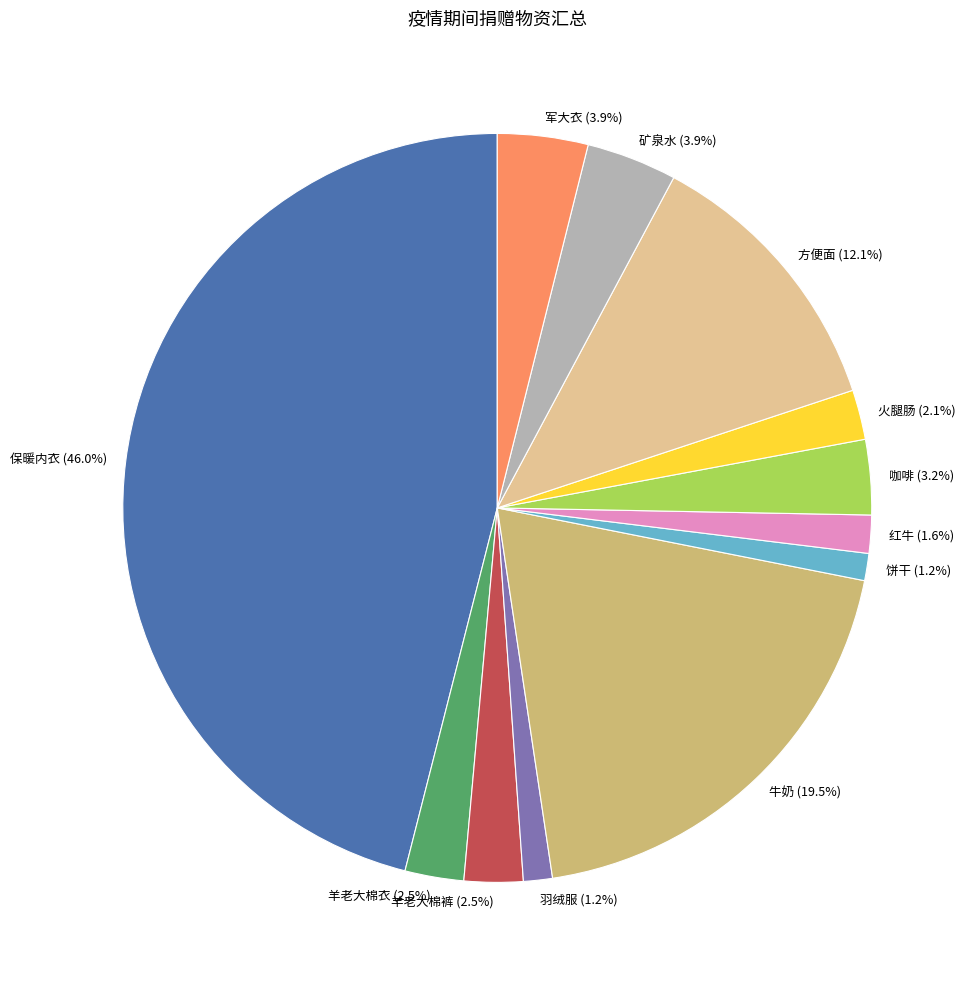

Approximately how many times larger is the value at 方便面 compared to 牛奶?

0.6